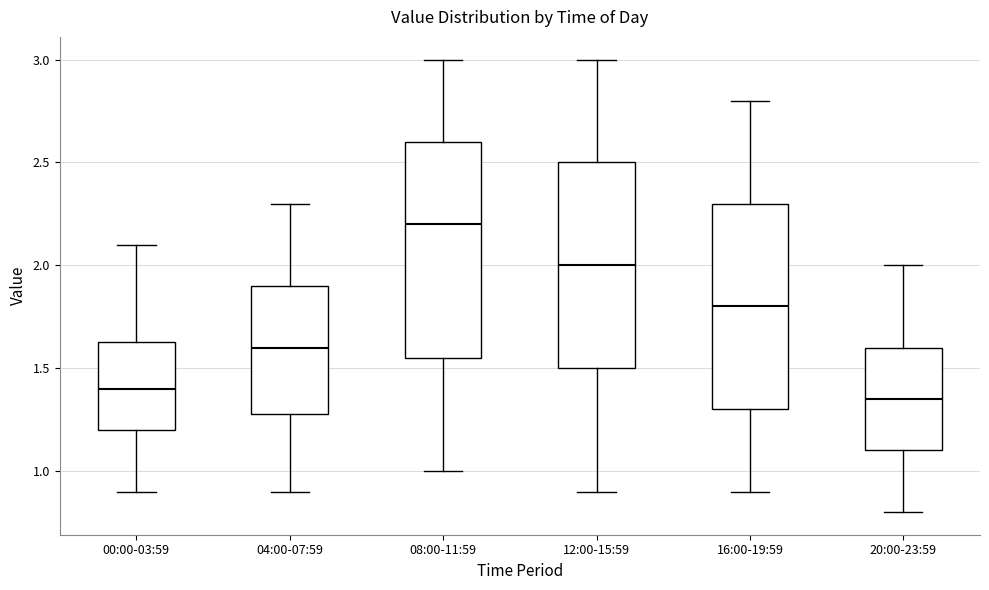

Reading left to right, transcribe this box plot: for each box, give where its median line is, the range the box spans, and where its two whiskers end, as read against the y-axis. The values are not printed on the chart, so give them approximately, as read against the axis.

00:00-03:59: median 1.40, box 1.20 to 1.65, whiskers 0.90 to 2.10
04:00-07:59: median 1.60, box 1.30 to 1.90, whiskers 0.90 to 2.30
08:00-11:59: median 2.20, box 1.55 to 2.60, whiskers 1.00 to 3.00
12:00-15:59: median 2.00, box 1.50 to 2.50, whiskers 0.90 to 3.00
16:00-19:59: median 1.80, box 1.30 to 2.30, whiskers 0.90 to 2.80
20:00-23:59: median 1.35, box 1.10 to 1.60, whiskers 0.80 to 2.00